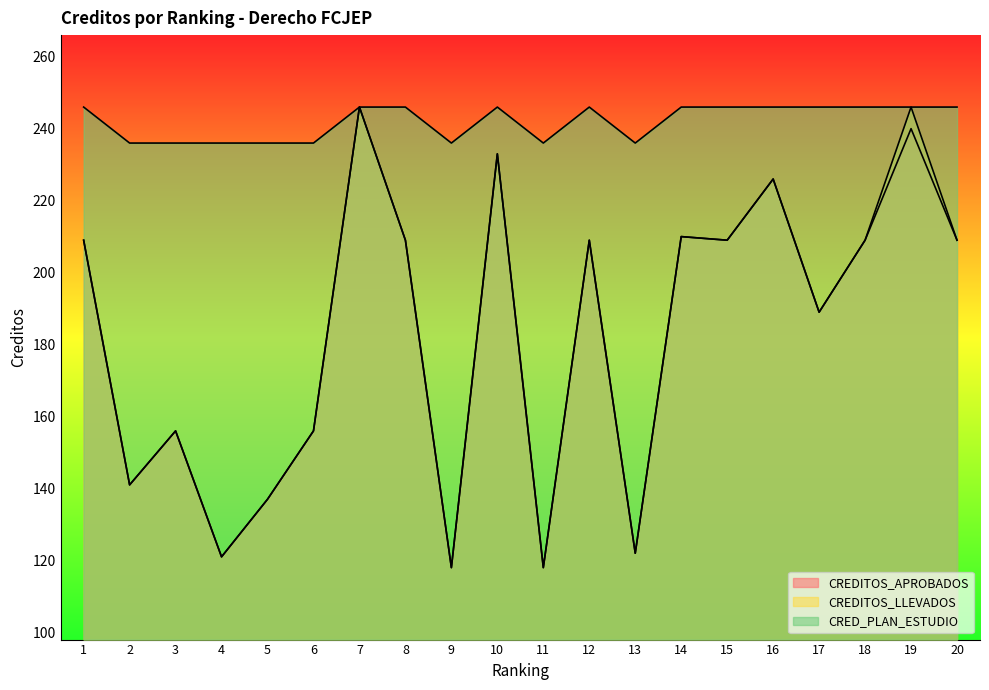

What is the minimum value for CREDITOS_APROBADOS?

118